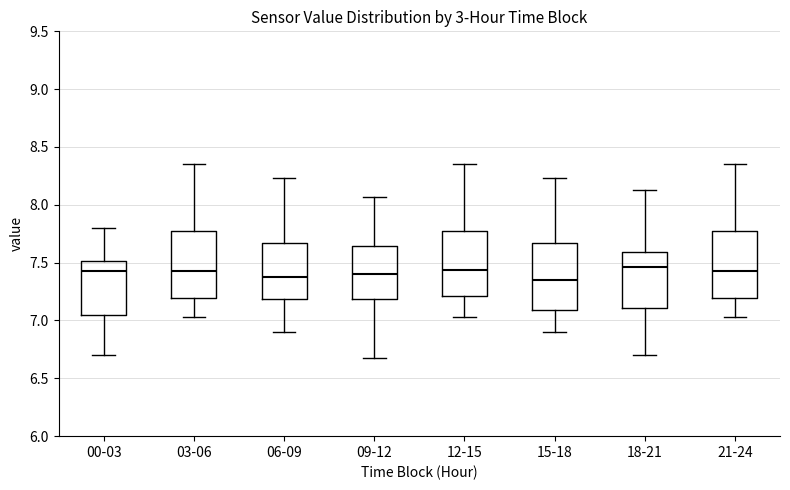

Reading left to right, transcribe this box plot: for each box, give where its median line is, the range the box spans, and where its two whiskers end, as read against the y-axis. The values are not printed on the chart, so give them approximately, as read against the axis.

00-03: median 7.45, box 7.05 to 7.50, whiskers 6.70 to 7.80
03-06: median 7.45, box 7.20 to 7.80, whiskers 7.05 to 8.35
06-09: median 7.40, box 7.20 to 7.65, whiskers 6.90 to 8.25
09-12: median 7.40, box 7.20 to 7.65, whiskers 6.70 to 8.05
12-15: median 7.45, box 7.20 to 7.80, whiskers 7.05 to 8.35
15-18: median 7.35, box 7.10 to 7.65, whiskers 6.90 to 8.25
18-21: median 7.45, box 7.10 to 7.60, whiskers 6.70 to 8.15
21-24: median 7.45, box 7.20 to 7.80, whiskers 7.05 to 8.35